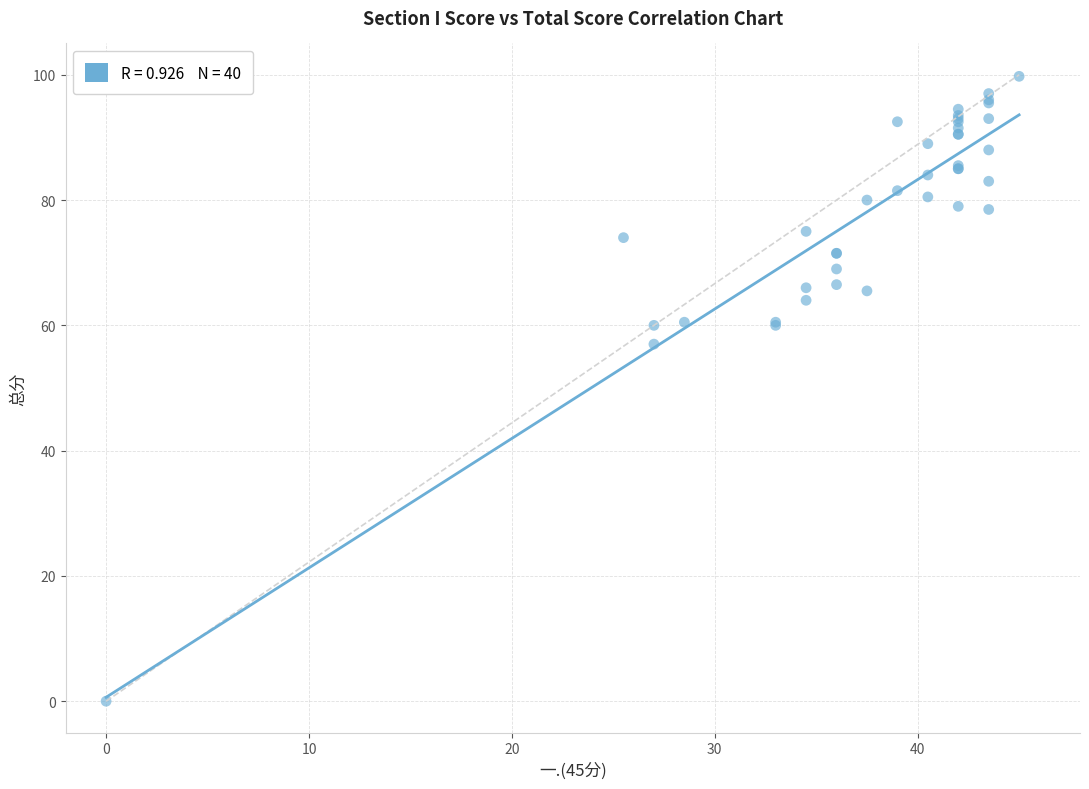

What Y value in the scatter plot is closest to 49?

57.0